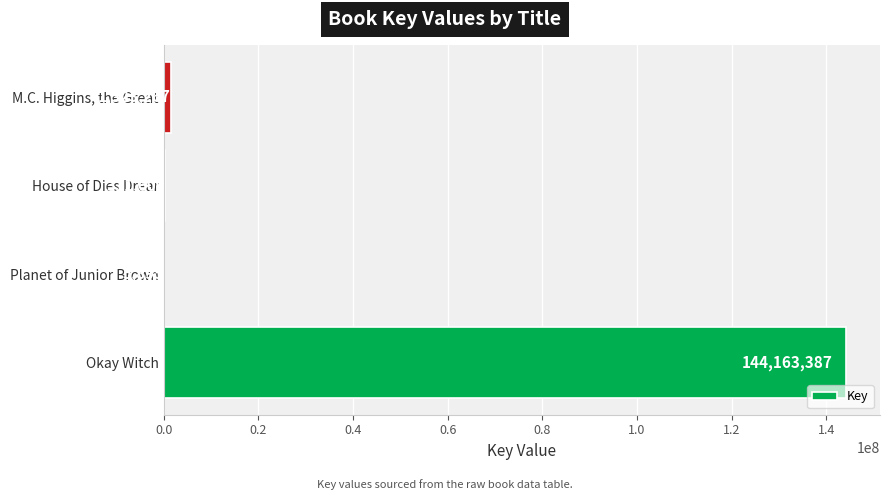

Which has a higher value, Planet of Junior Brown or Okay Witch?

Okay Witch